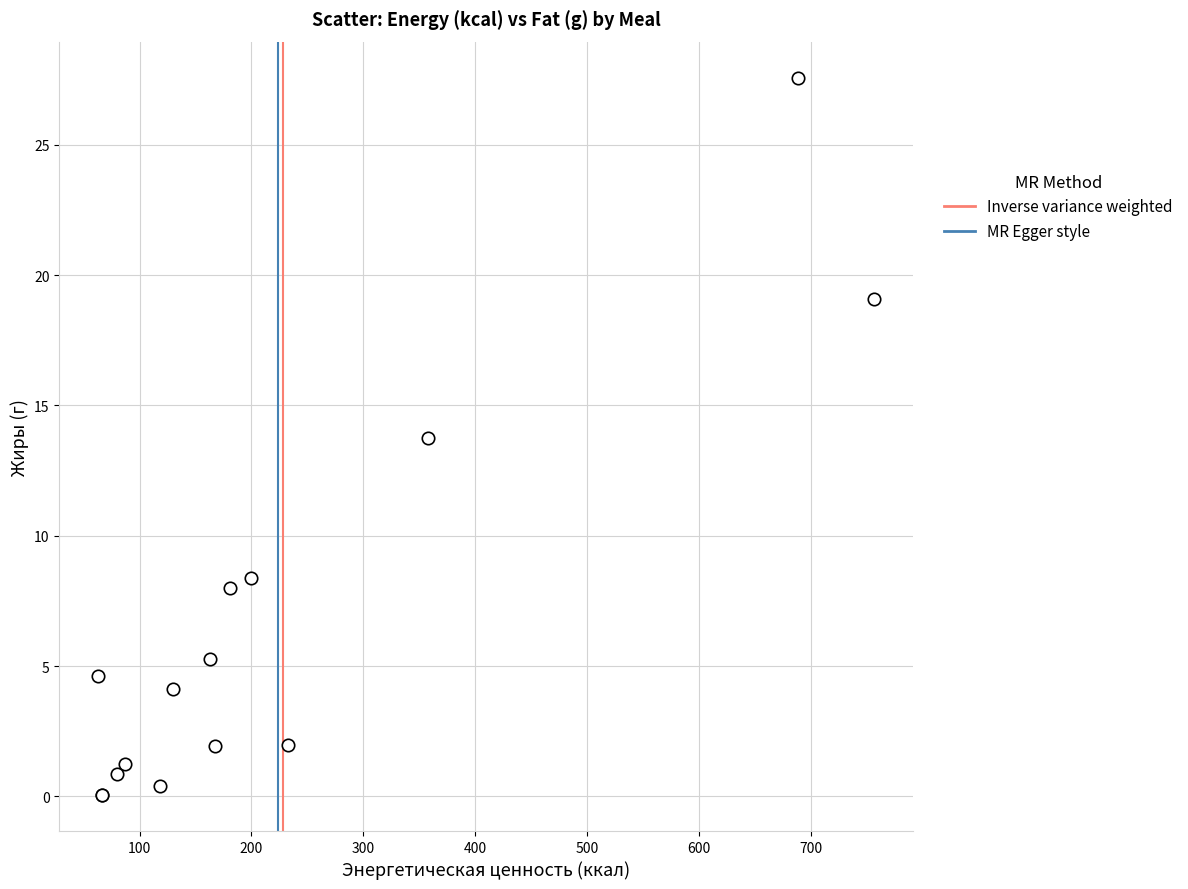

What Y value in the scatter plot is closest to 13?

13.7